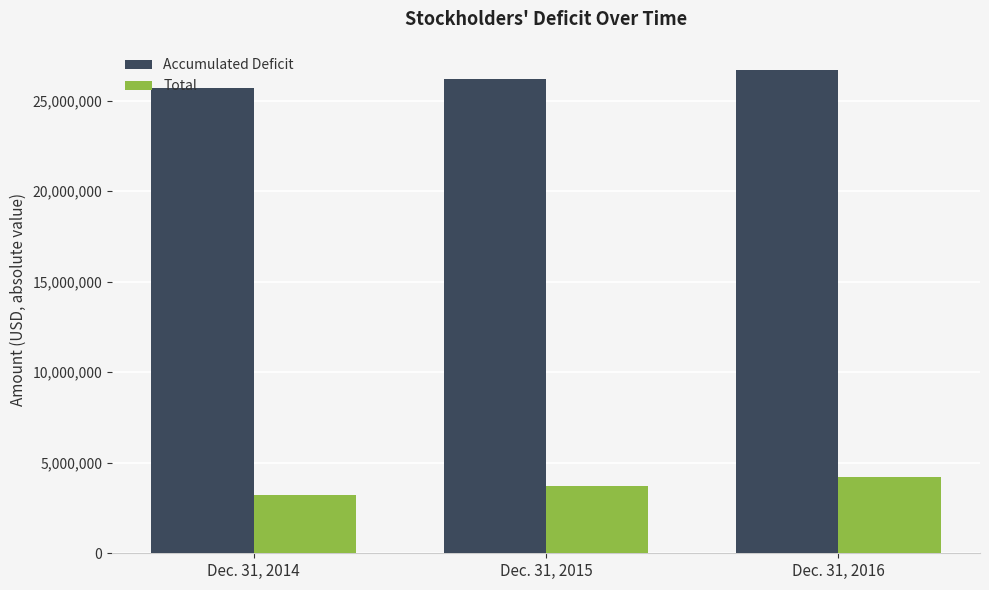

Does the chart contain stacked bars?

No